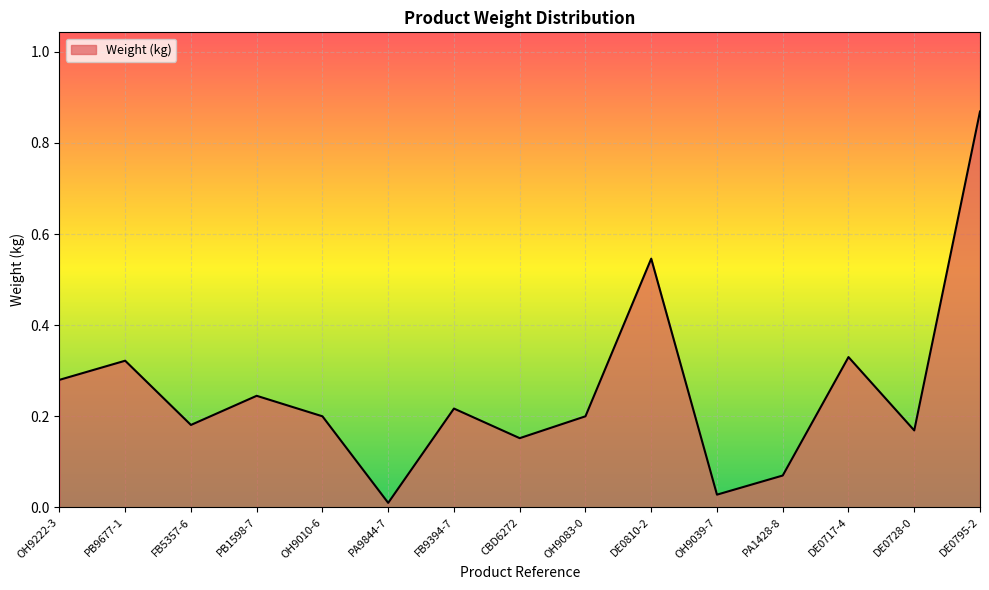

Which has a higher value, PB1598-7 or PB9677-1?

PB9677-1